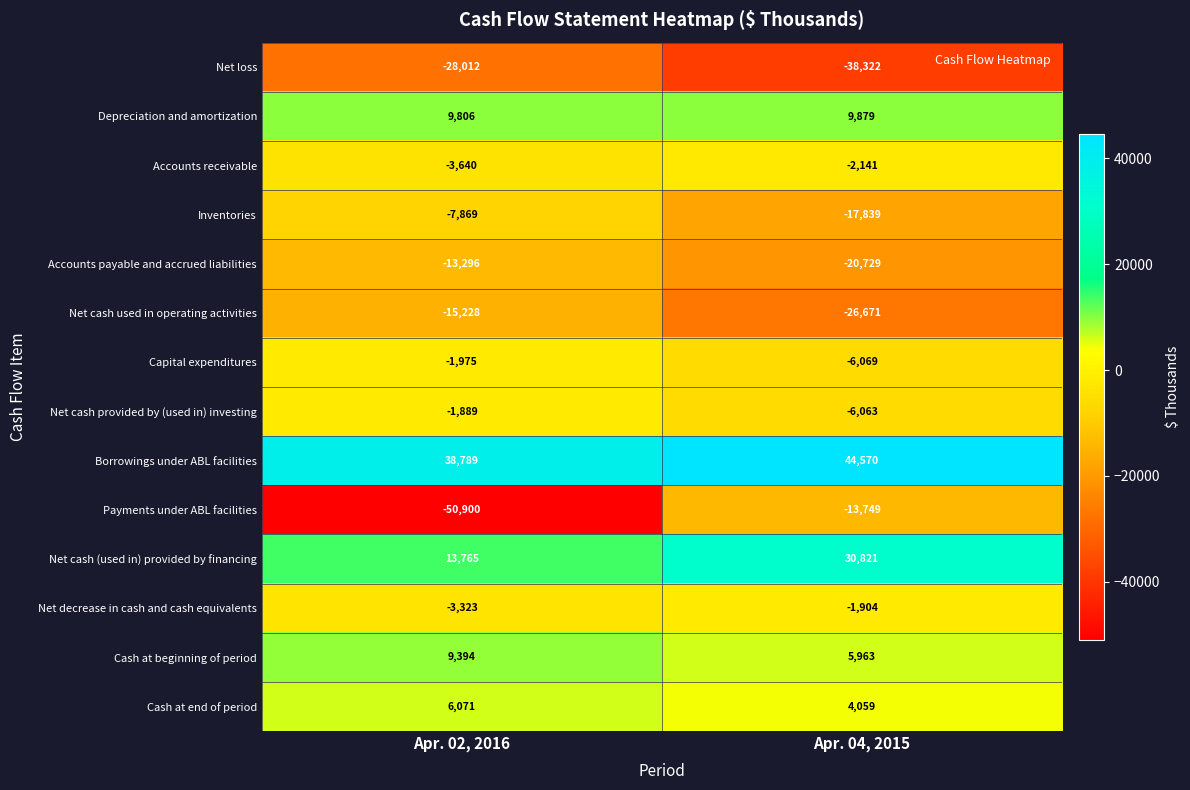

What is the sum of the Borrowings under ABL facilities values at Apr. 02, 2016 and Apr. 04, 2015?

83359